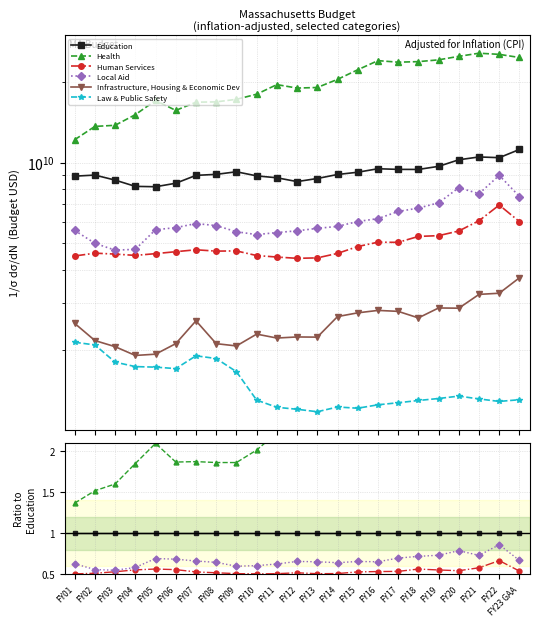

What is the label of the 15th point from the right?

FY09